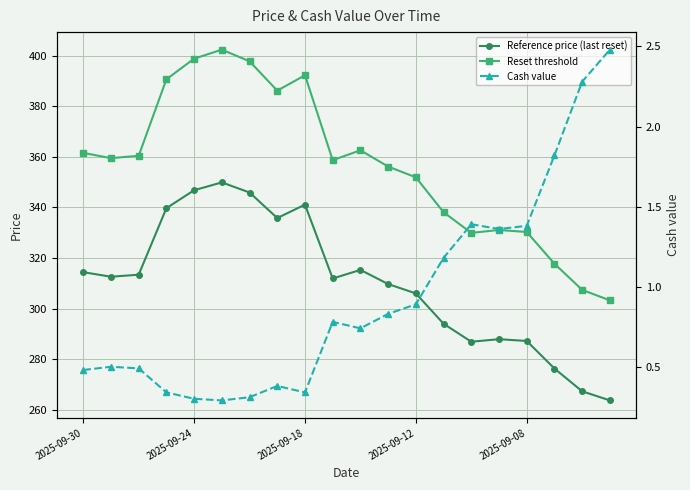

Rank the series at 7 from highest to lowest value.

Reset threshold, Reference price (last reset), Cash value